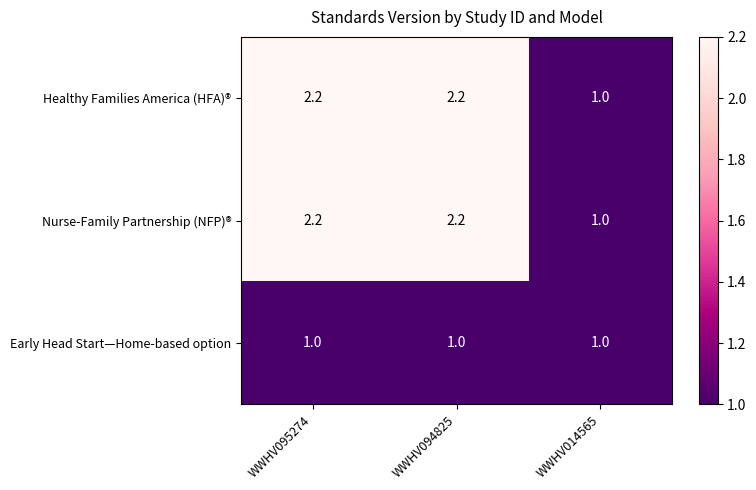

What is the difference between the highest and lowest values at WWHV095274?

1.2